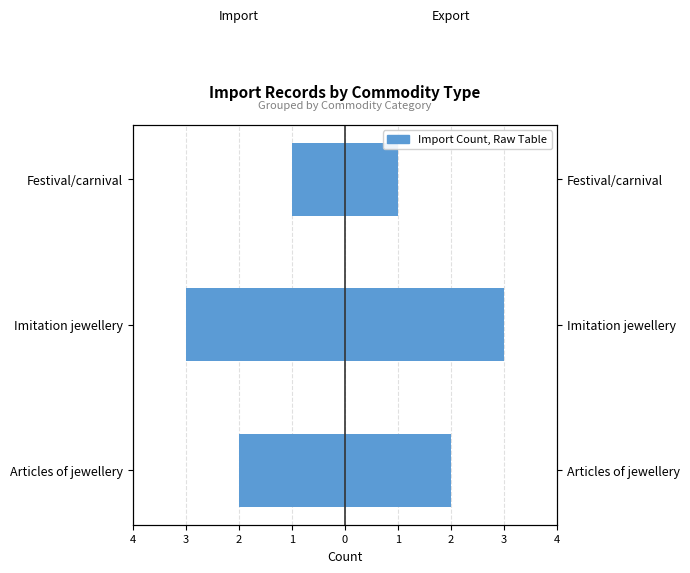

Does the chart contain any negative values?

No